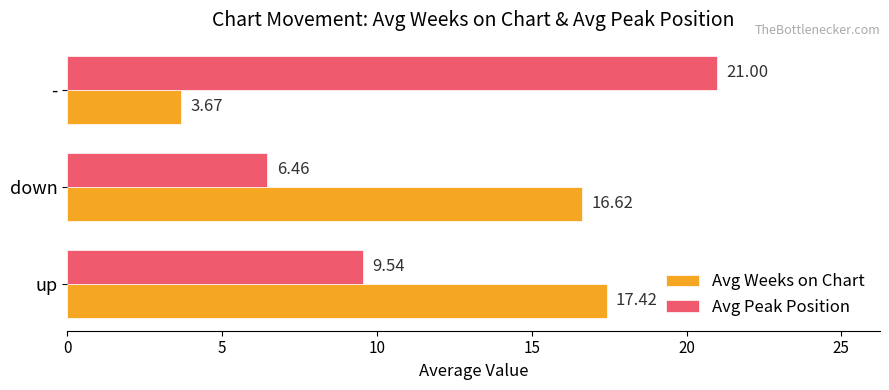

What is the difference between the maximum and minimum values in the Avg Peak Position series?

14.5